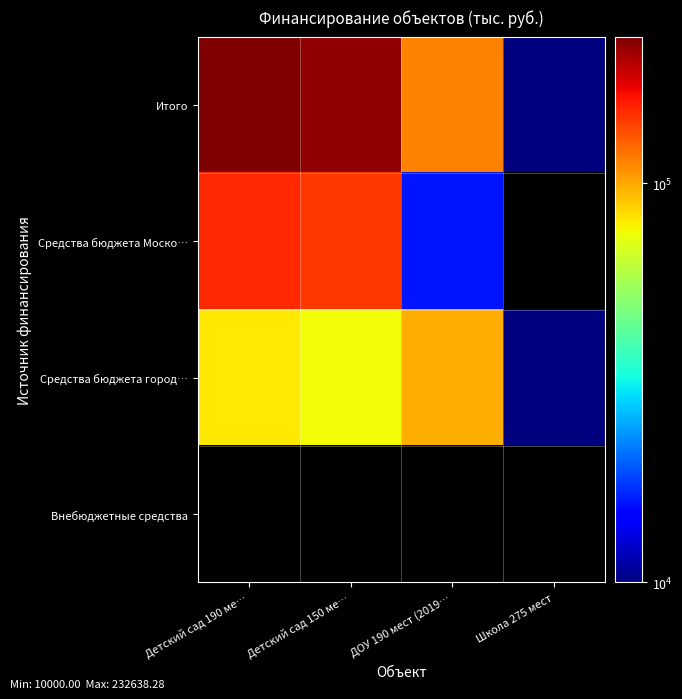

Between Школа 275 мест and ДОУ 190 мест (2019…, which is larger?

ДОУ 190 мест (2019…